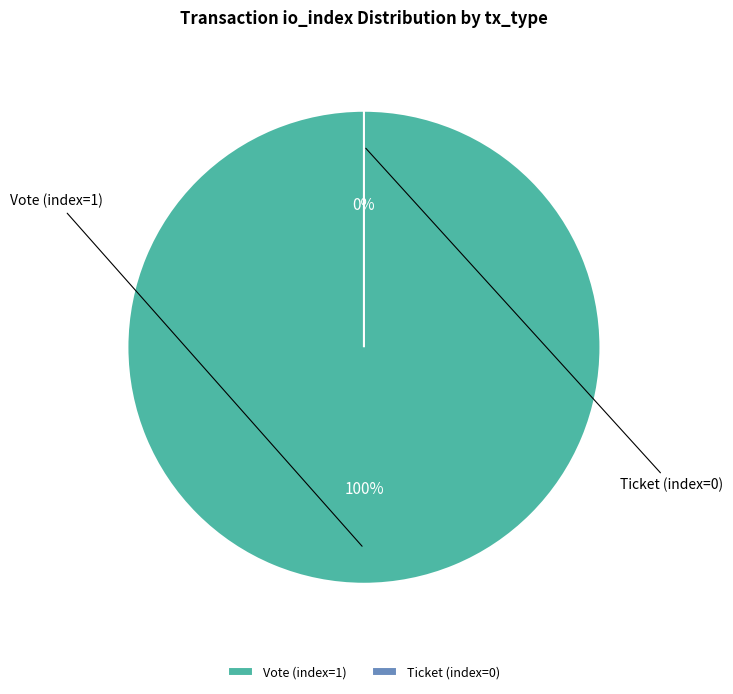

To the nearest percent, what percentage of the pie is Vote (index=1)?

100%